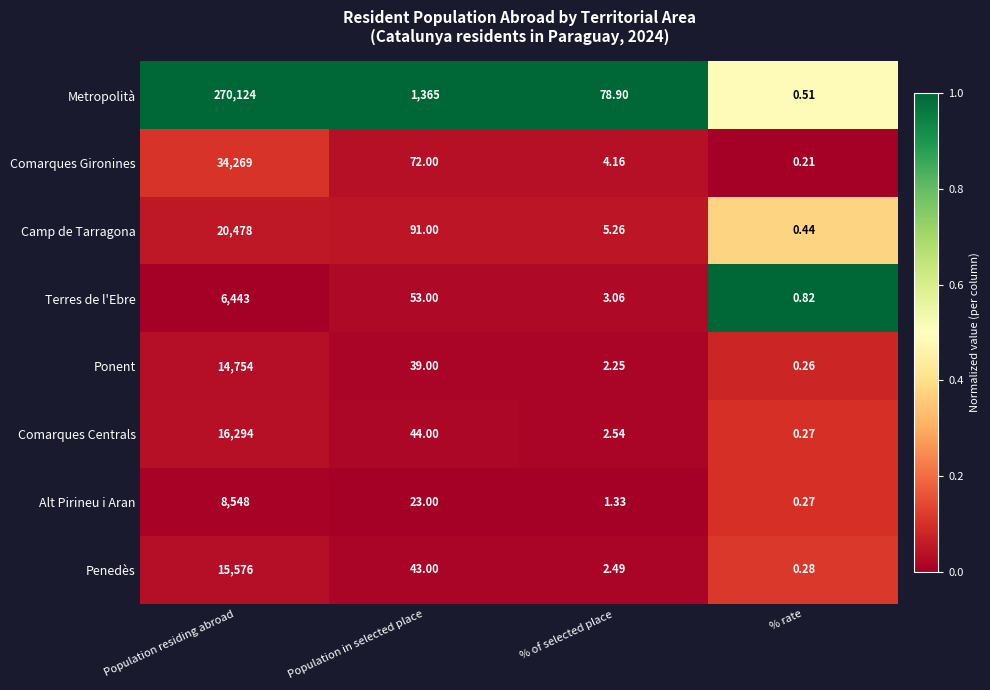

Where is Alt Pirineu i Aran nearest to the value 4274?

Population in selected place